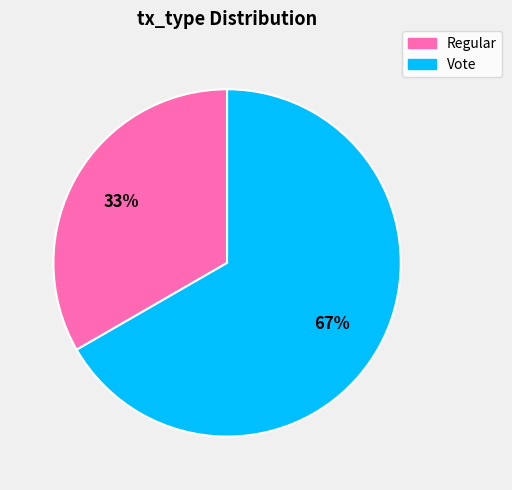

Rank the categories by value from lowest to highest.

Regular, Vote